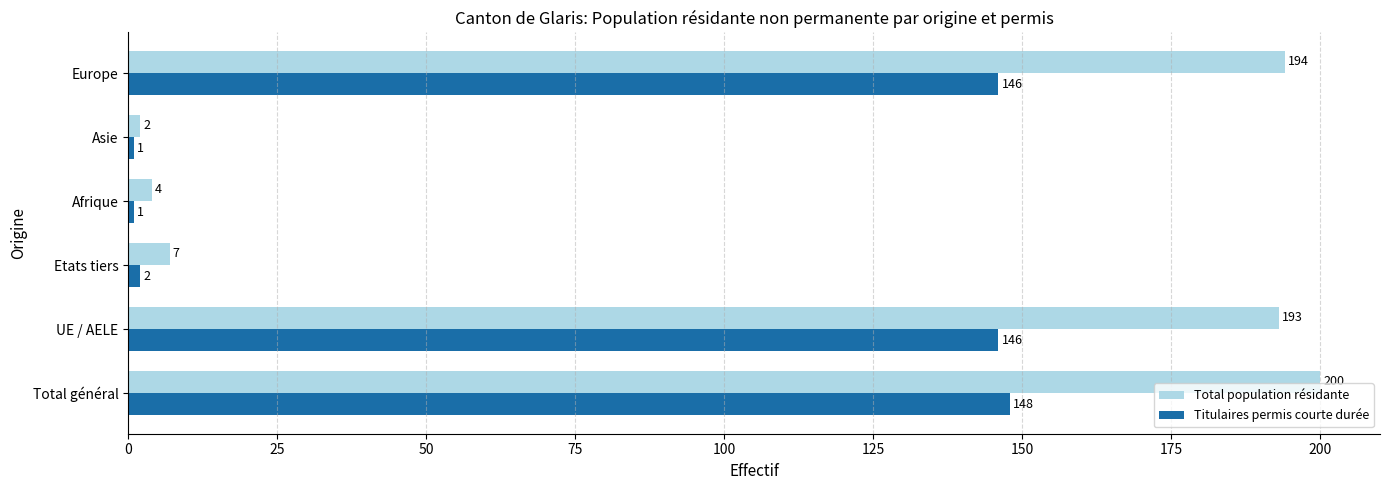

Read the Titulaires permis courte durée value at Europe, to the nearest 50.

150